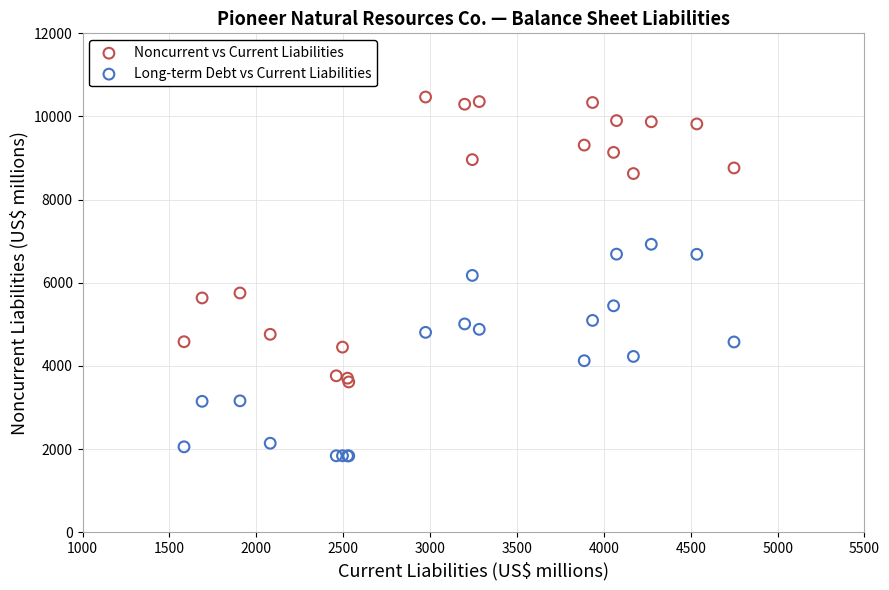

Which series has the largest Y range (max minus min)?

Noncurrent vs Current Liabilities